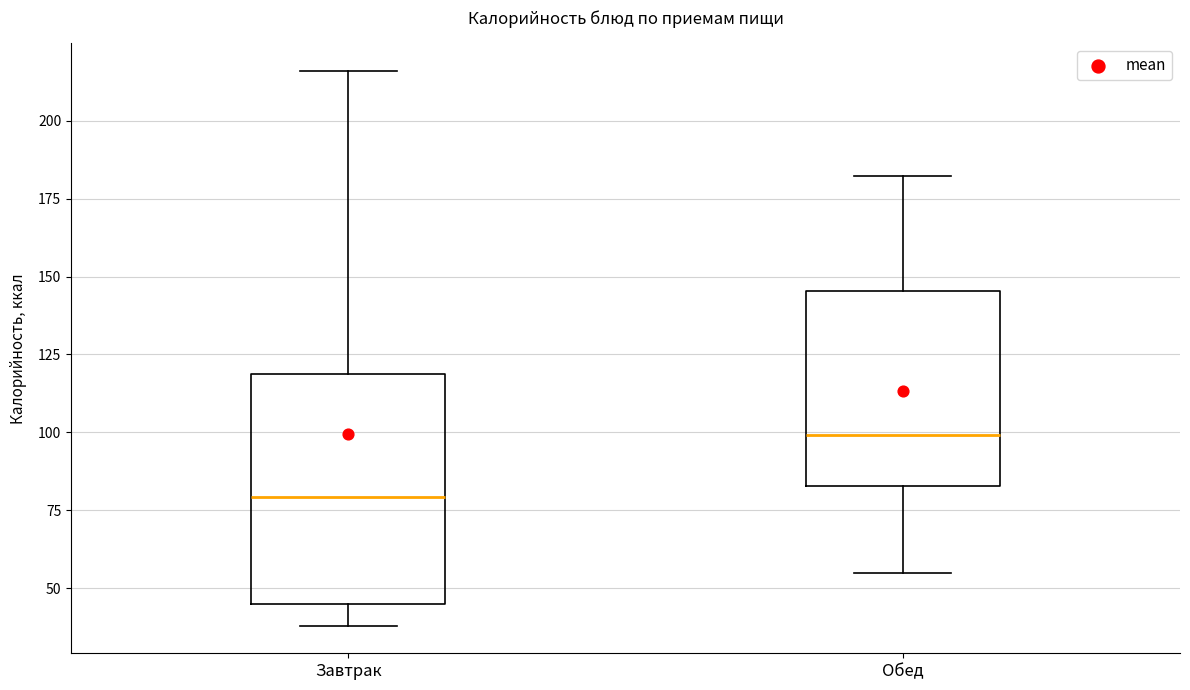

Where does the median line of the box for Обед sit on the y-axis? The values are not printed on the chart, so give them approximately, as read against the axis.

100